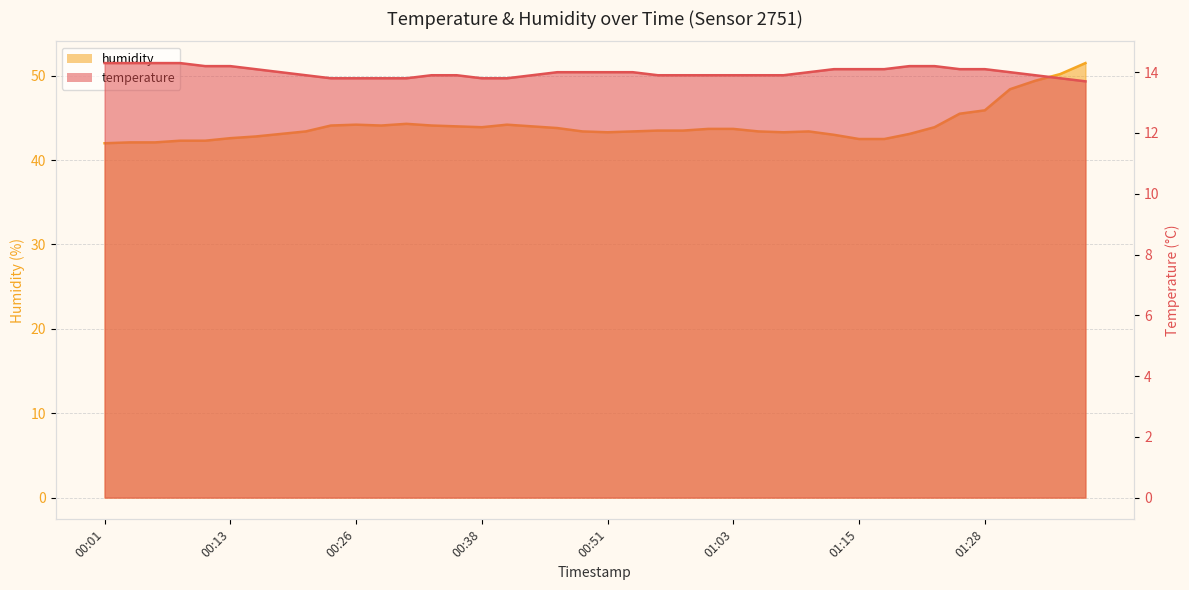

Which series has the widest spread of values?

humidity